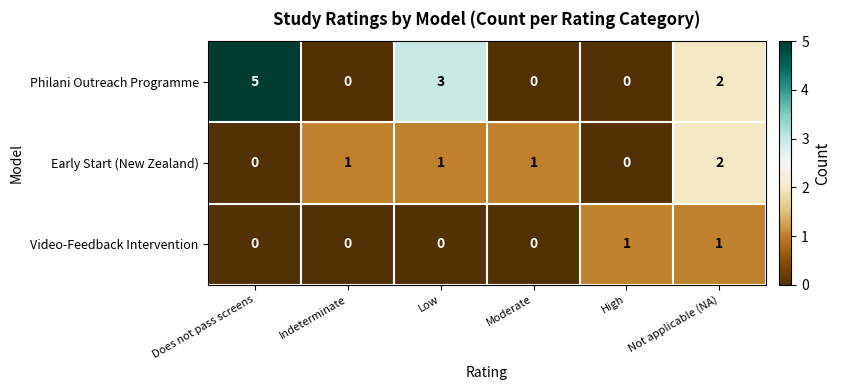

What is the sum of all Early Start (New Zealand) values?

5